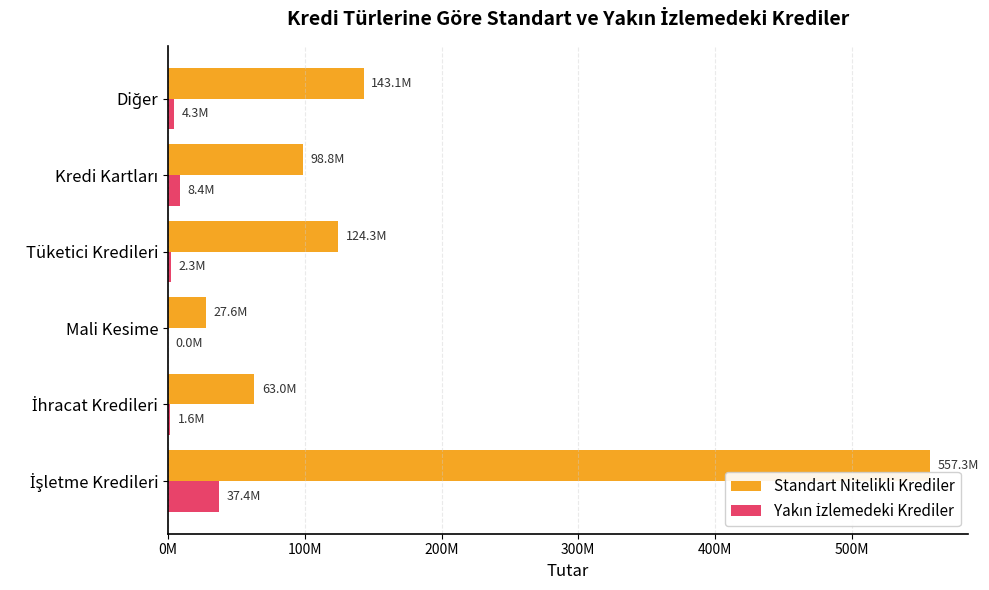

List the series in order of their overall mean, highest first.

Standart Nitelikli Krediler, Yakın İzlemedeki Krediler